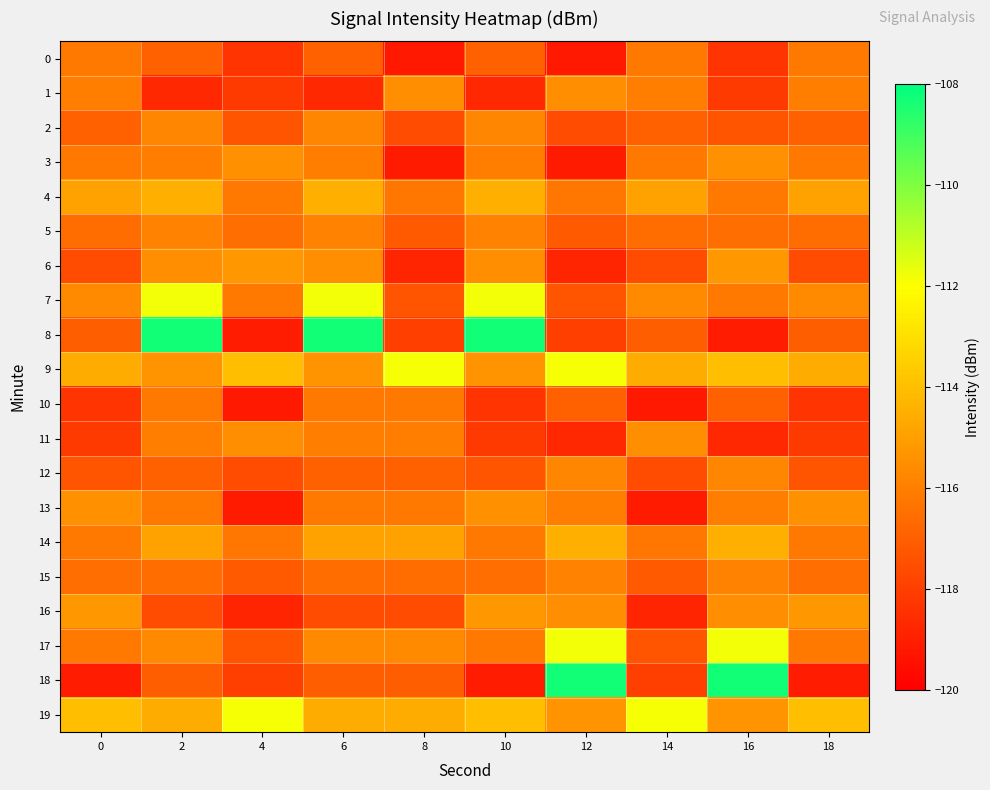

At which category is the sum across all series the highest?

2